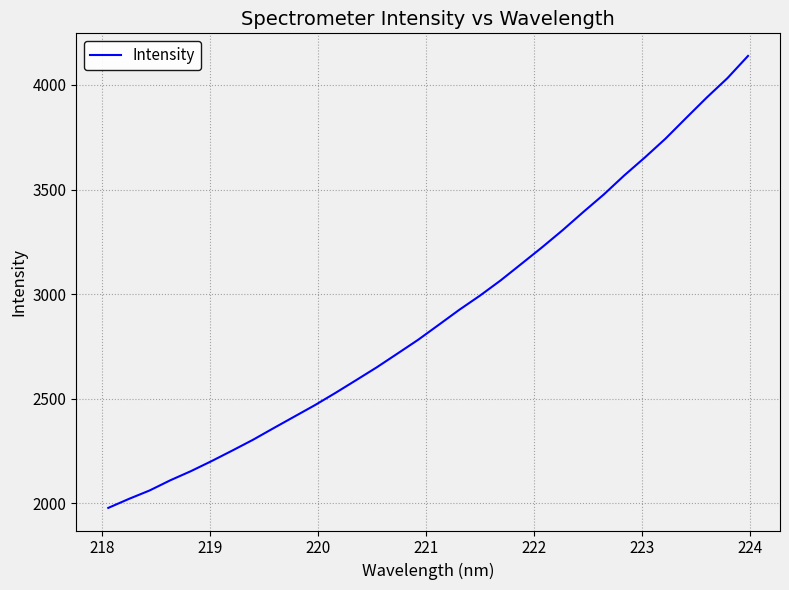

How many values exceed 2853?

16